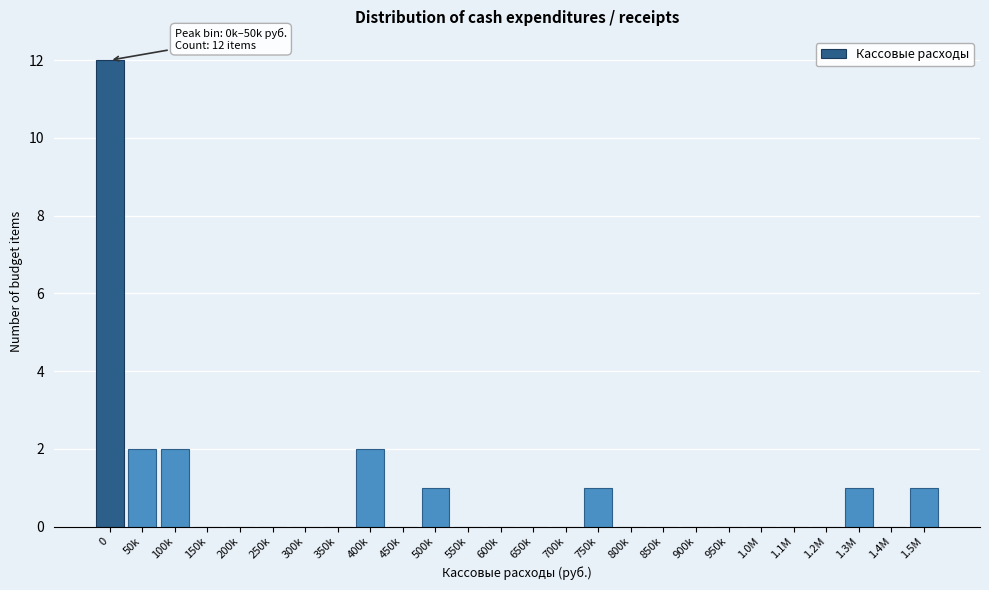

Reading left to right, what are all the values shown in this chart?

0=12	50k=2	100k=2	150k=0	200k=0	250k=0	300k=0	350k=0	400k=2	450k=0	500k=1	550k=0	600k=0	650k=0	700k=0	750k=1	800k=0	850k=0	900k=0	950k=0	1.0M=0	1.1M=0	1.2M=0	1.3M=1	1.4M=0	1.5M=1